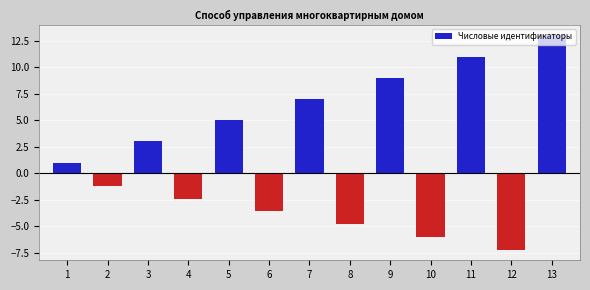

What is the change in value from 6 to 12?

-3.6